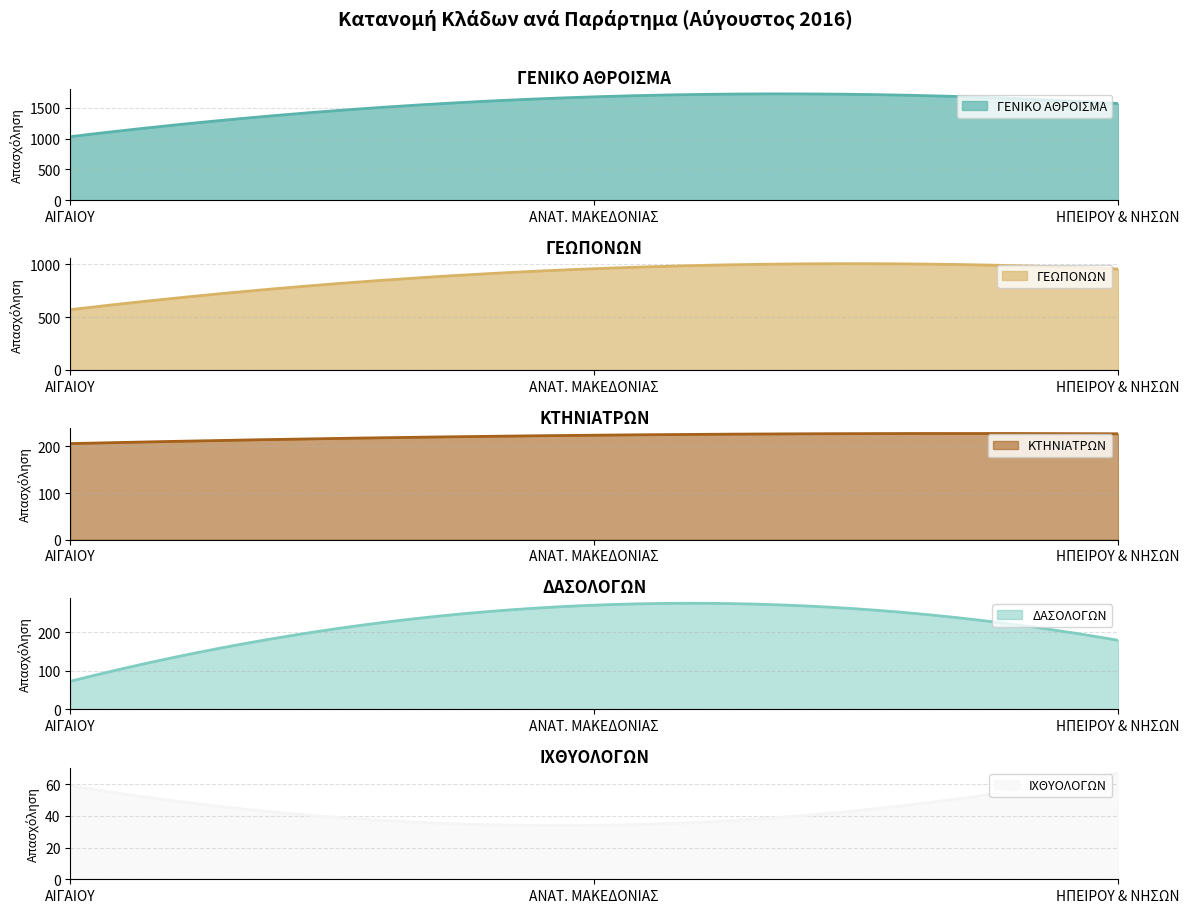

What is the minimum value for ΓΕΝΙΚΟ ΑΘΡΟΙΣΜΑ?

1030.0